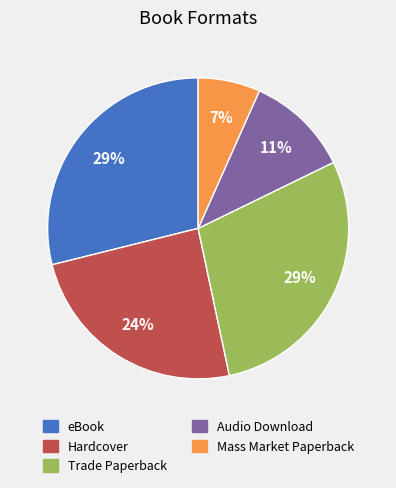

How many segments does this pie chart have?

5